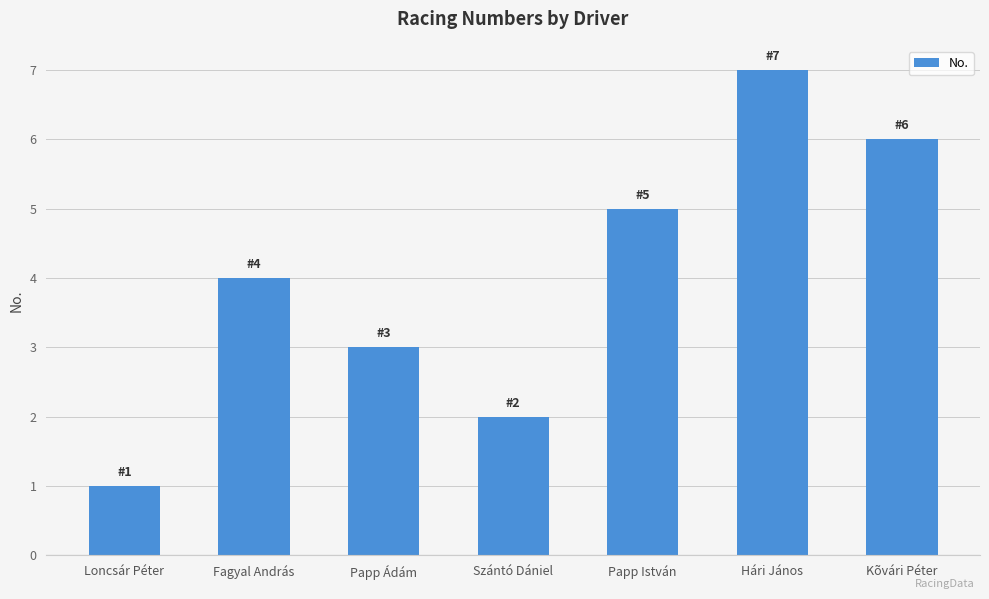

The value at Loncsár Péter is 0. True or false?

False